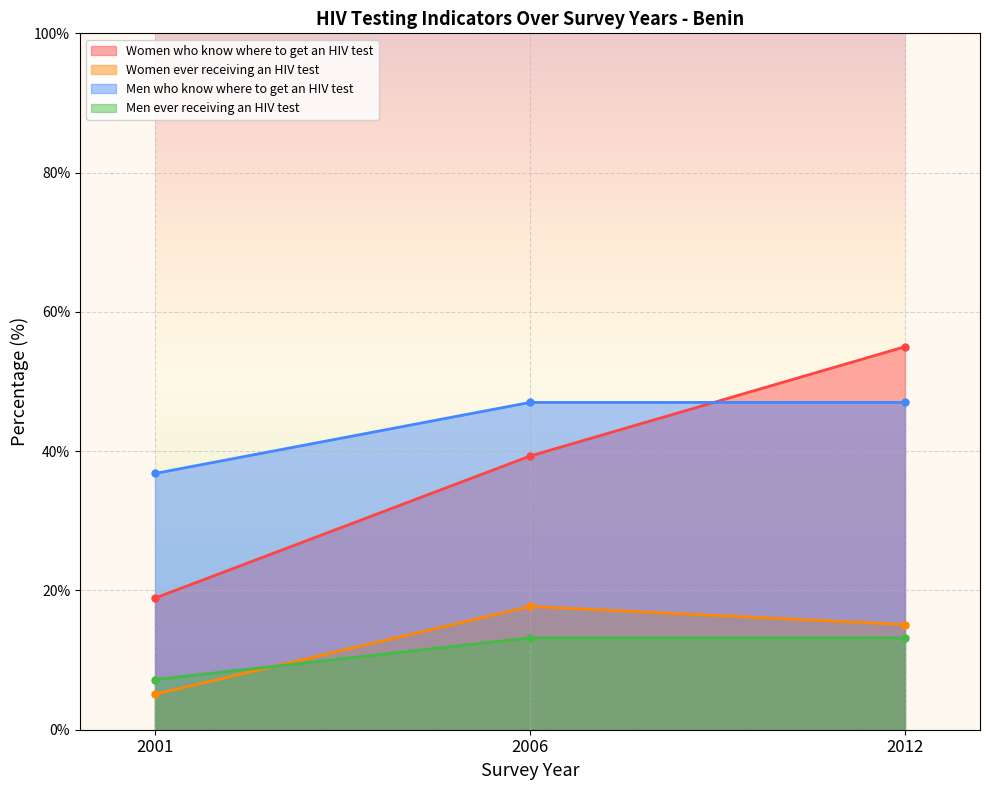

Reading left to right, list all the values displayed in this chart.

Women who know where to get an HIV test: 18.9	39.3	55.0
Women ever receiving an HIV test: 5.1	17.7	15.1
Men who know where to get an HIV test: 36.8	47.0	47.0
Men ever receiving an HIV test: 7.2	13.2	13.2